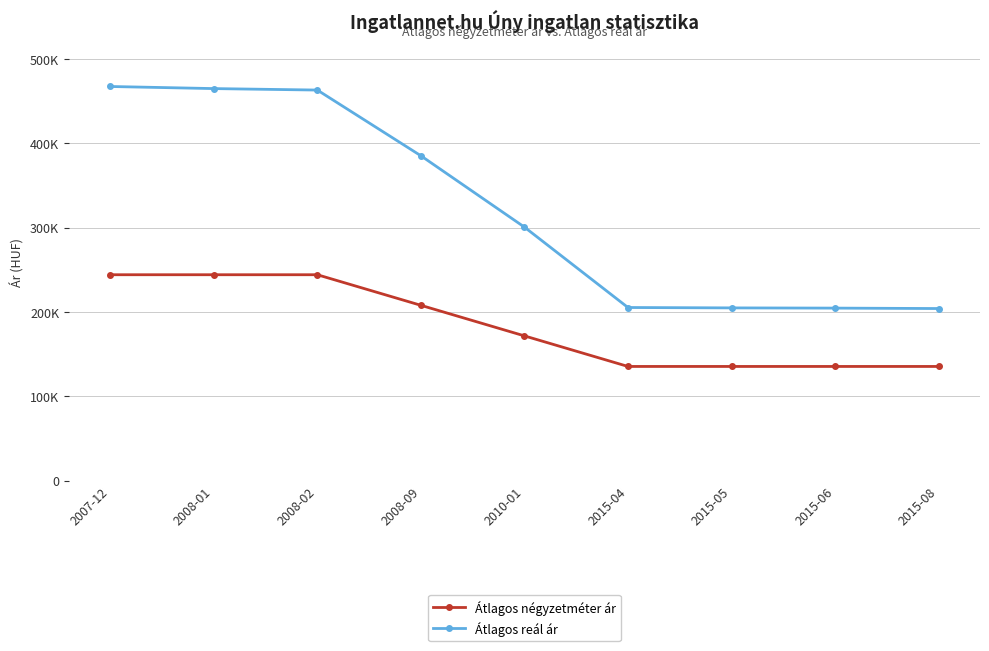

Is this an area chart (filled region under the line)?

No